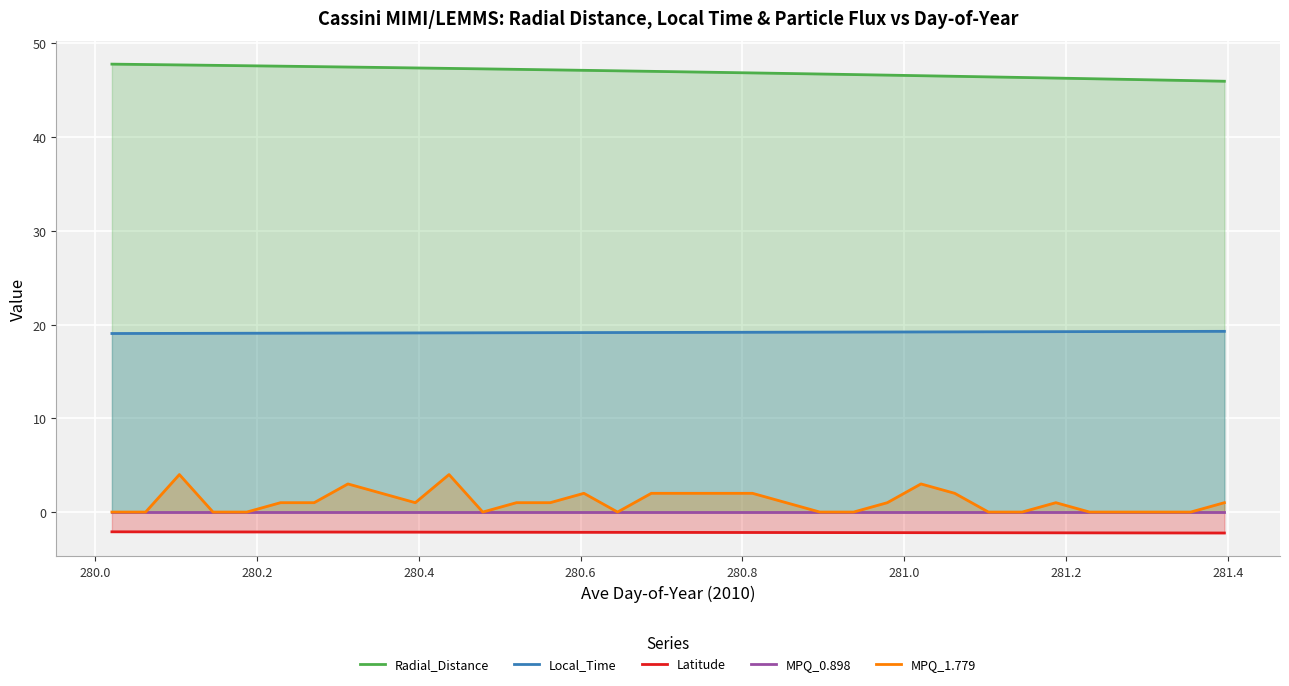

True or false: MPQ_1.779 and Local_Time intersect in this chart.

False